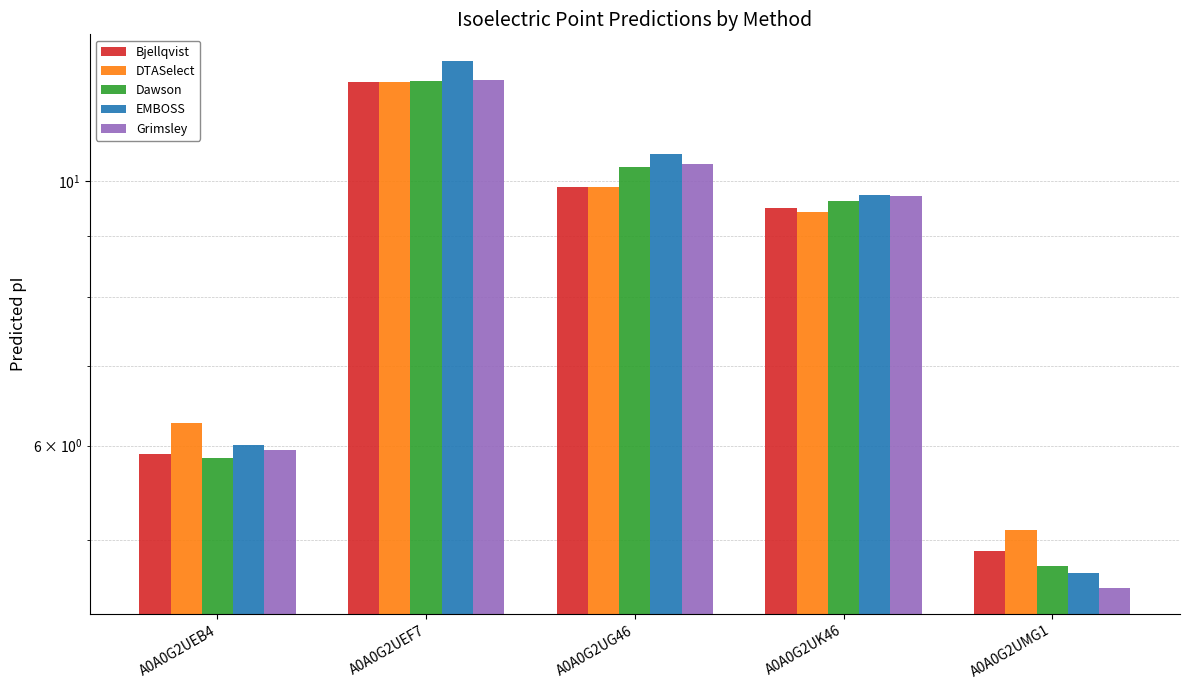

What is the greatest value displayed?

12.6